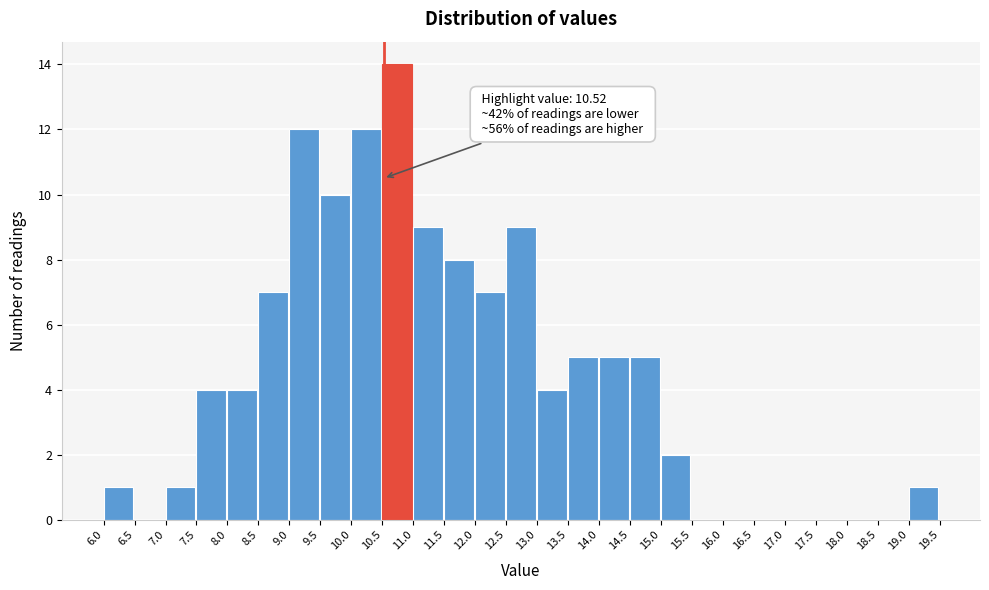

Which range on the x-axis has the tallest bar?

10.5 to 11.0